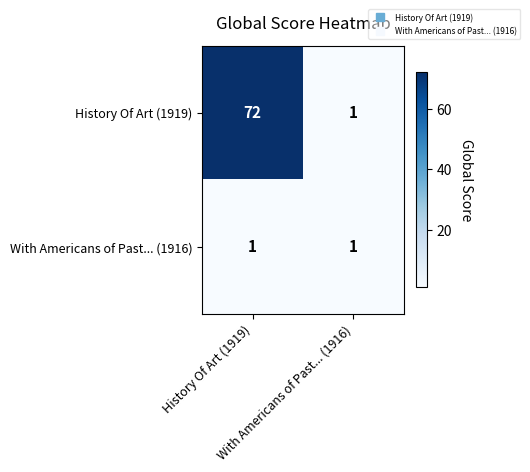

Which series has the widest spread of values?

History Of Art (1919)